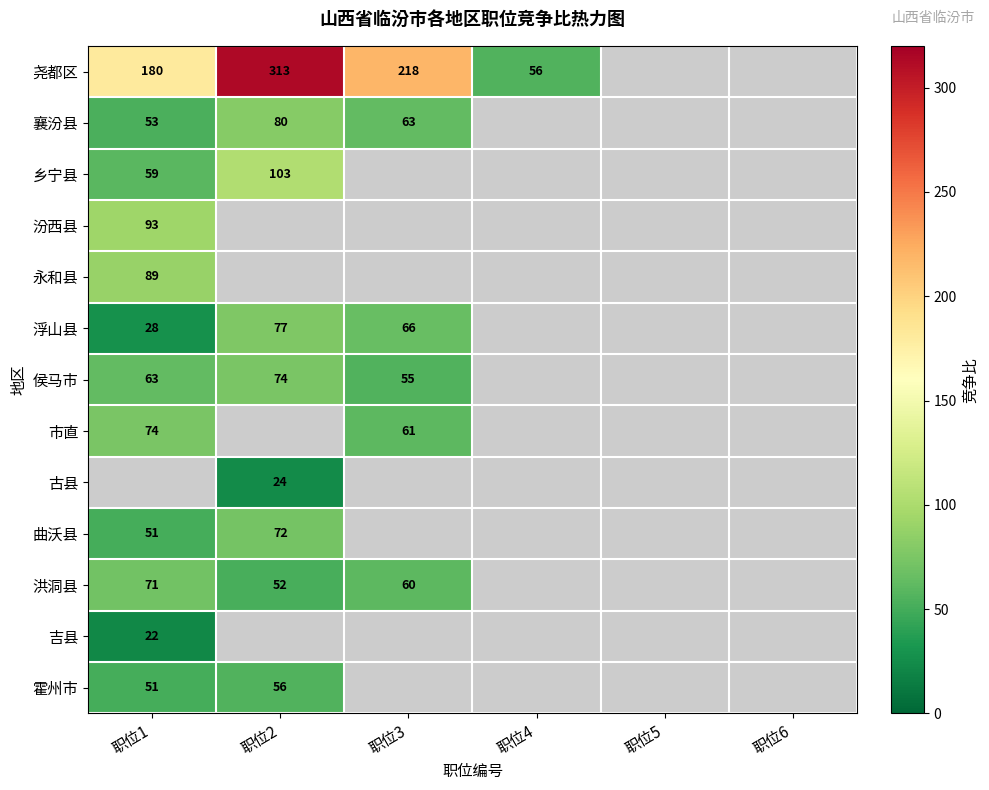

Is it true that 尧都区 equals 218 at 职位3?

True